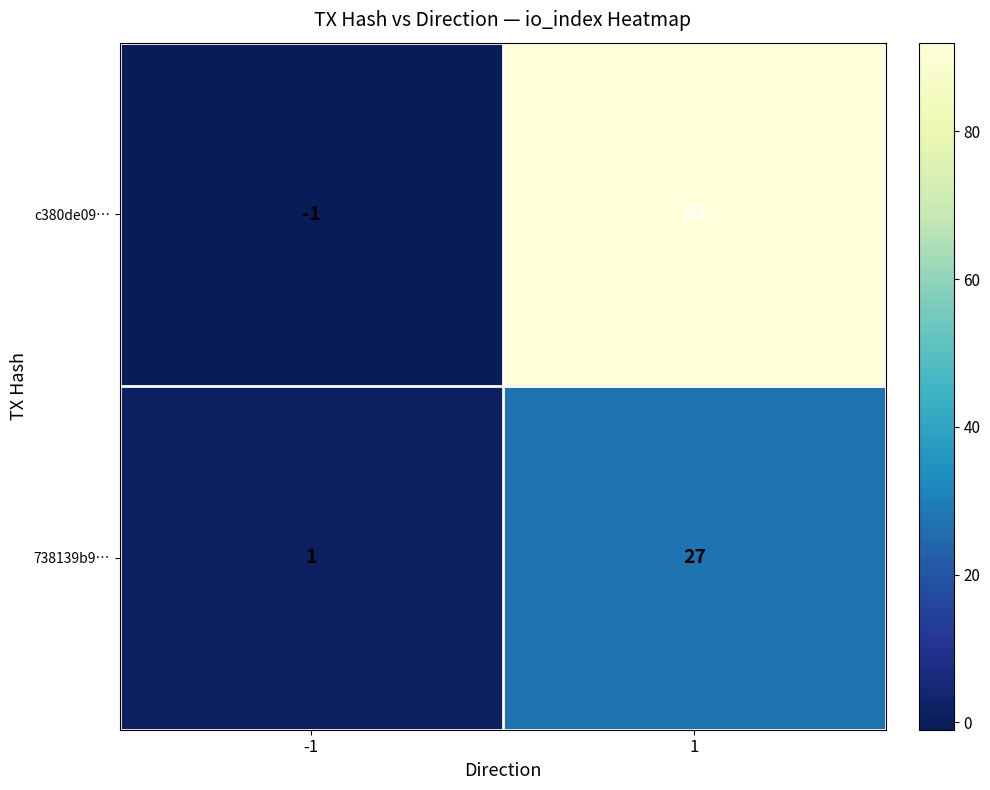

The value of c380de09… at -1 is -1. True or false?

True